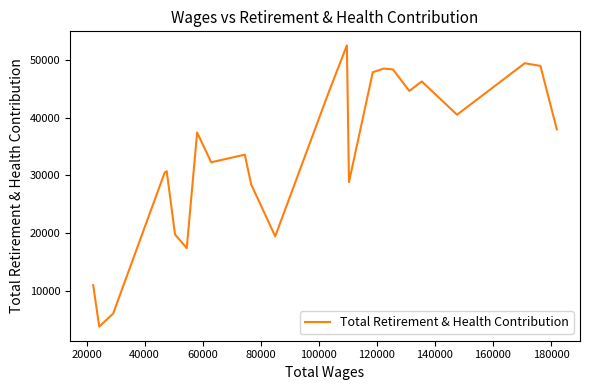

What is the maximum value shown in the chart?

52528